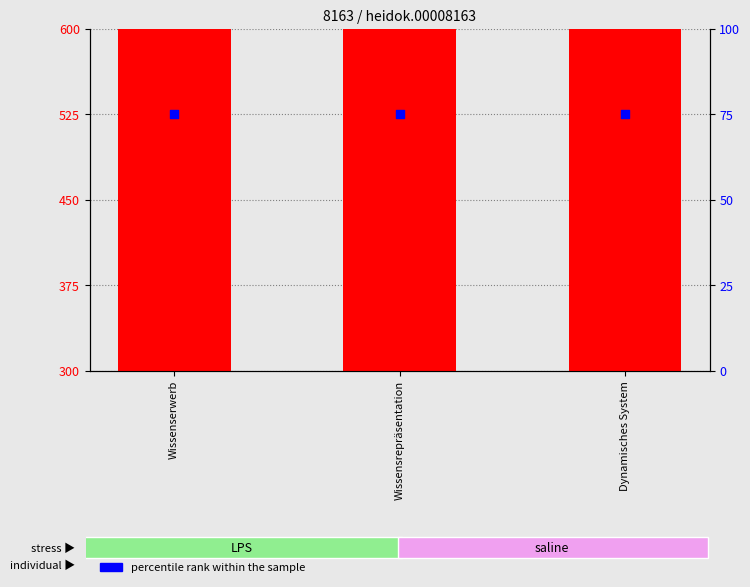

Is the value of count at Wissenserwerb greater than the value of percentile rank within the sample at Wissenserwerb?

Yes